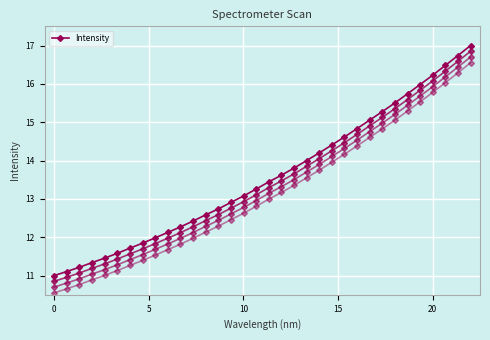

What is the sum of all values?

461.6